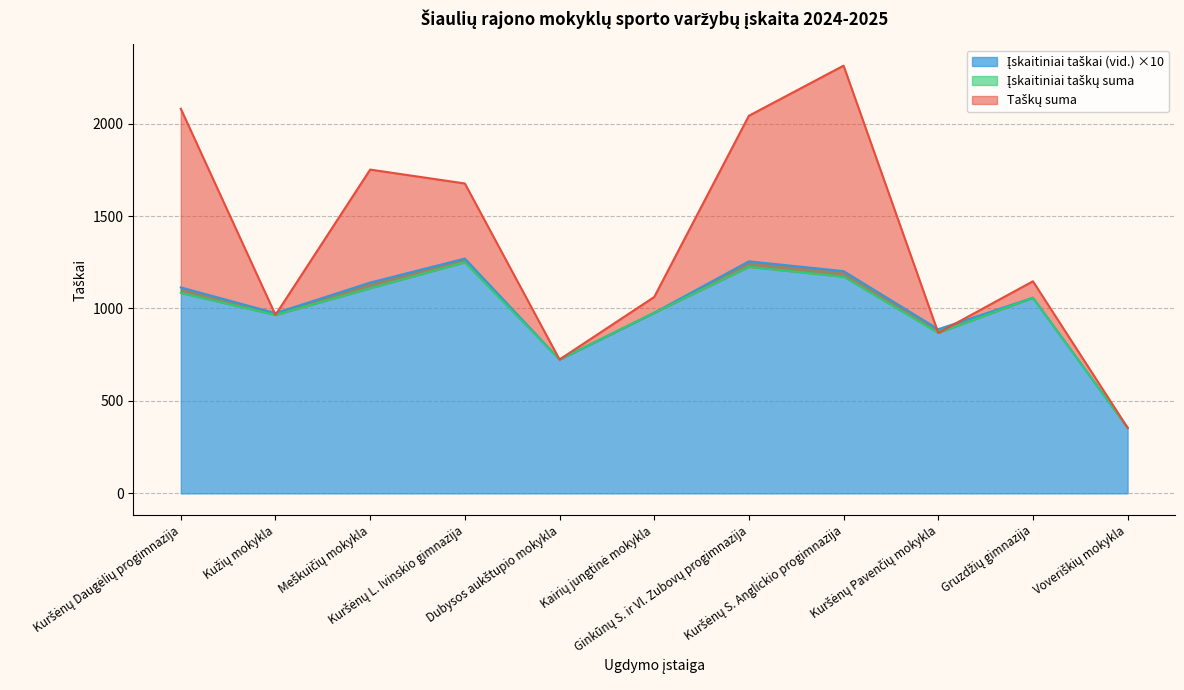

How many distinct data groups are displayed?

3